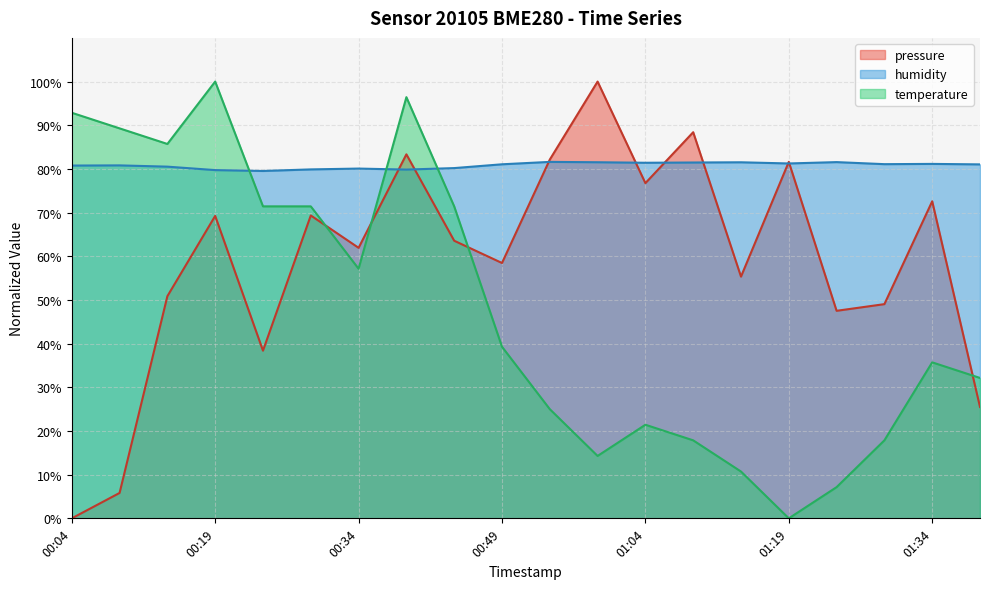

How many lines are shown in the chart?

3